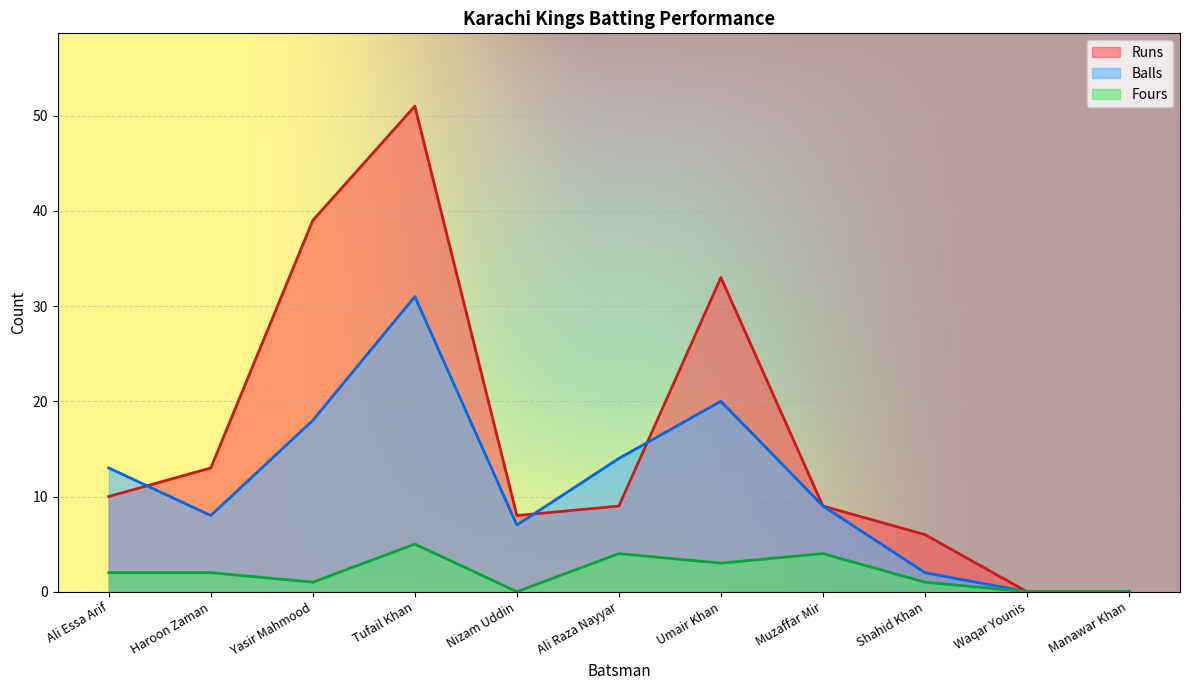

The Balls series shows 8 at Haroon Zaman. True or false?

True